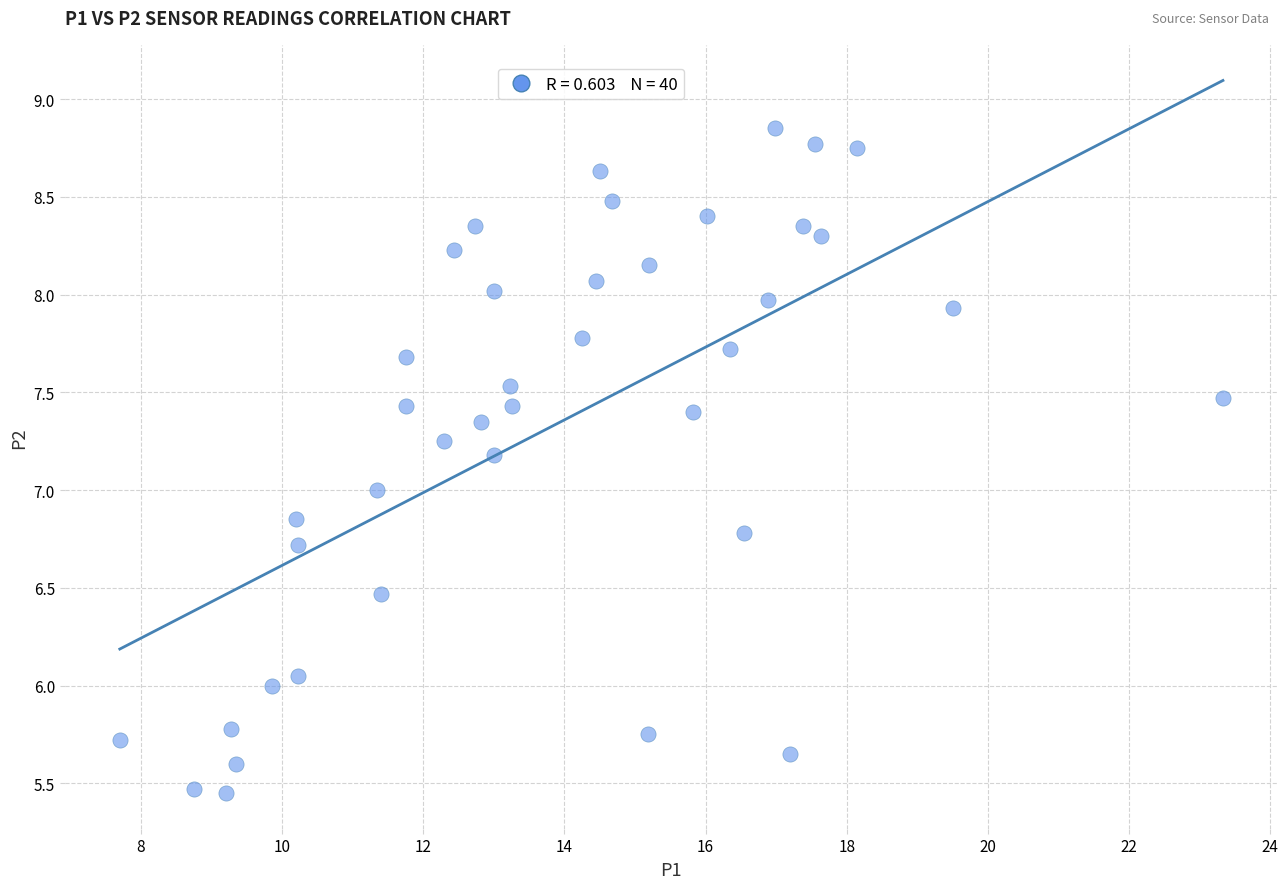

What is the range of X values (max minus min)?

15.6